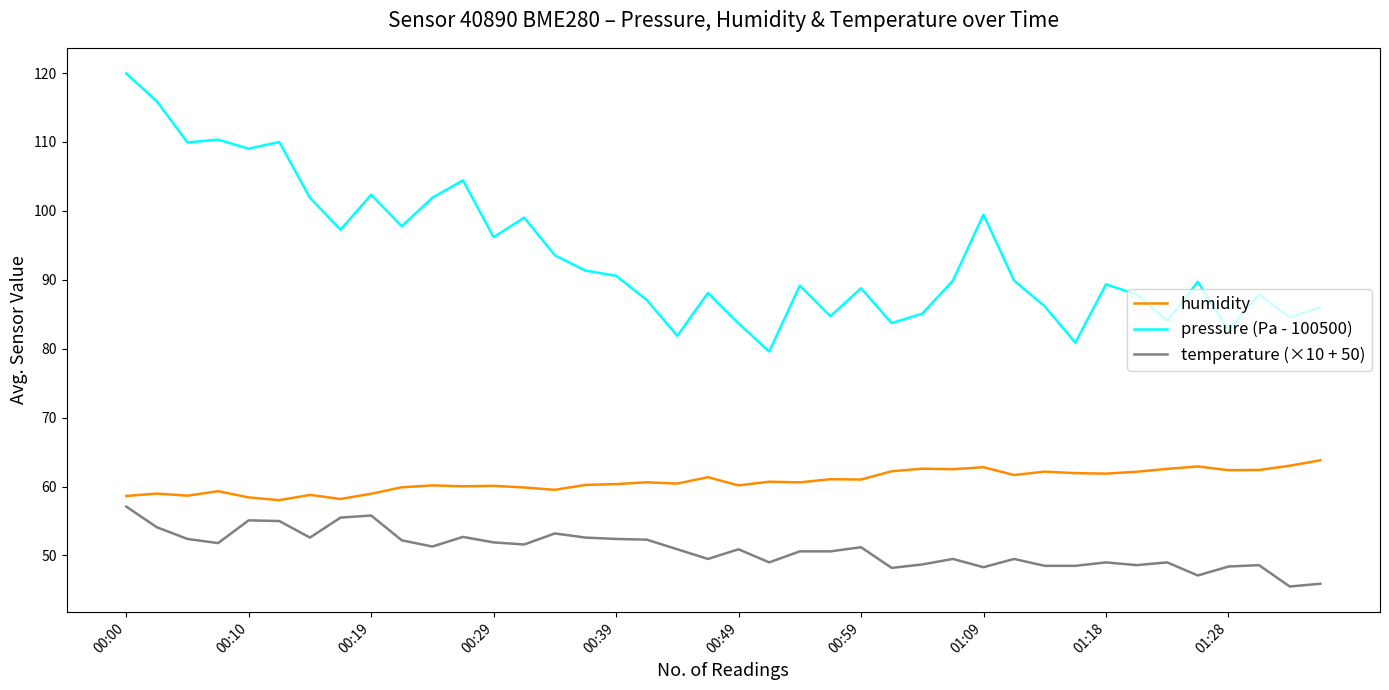

List the series in order of their overall mean, lowest first.

temperature (×10 + 50), humidity, pressure (Pa - 100500)